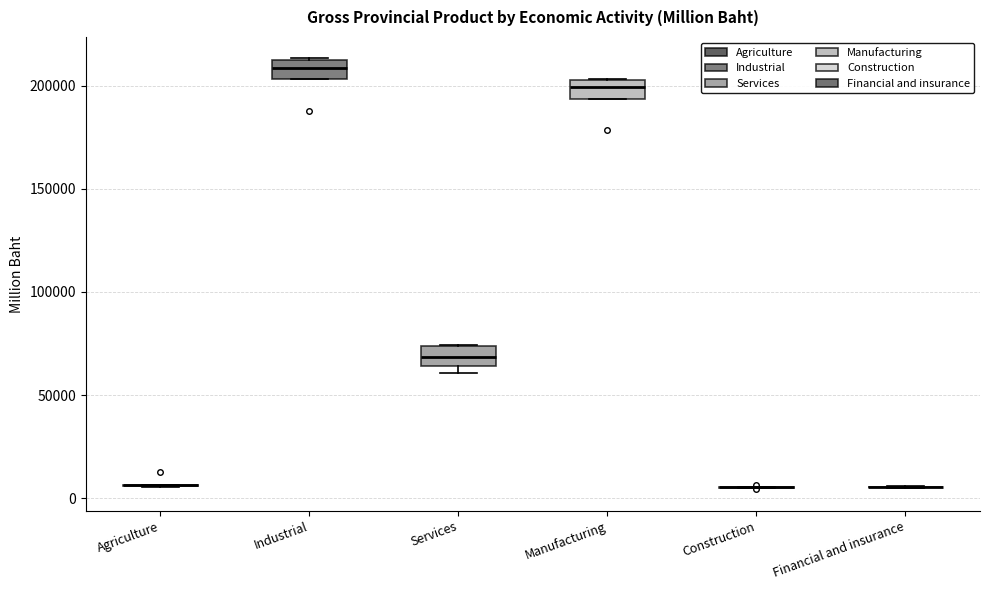

Reading left to right, transcribe this box plot: for each box, give where its median line is, the range the box spans, and where its two whiskers end, as read against the y-axis. The values are not printed on the chart, so give them approximately, as read against the axis.

Agriculture: box collapsed to a line at 5000, whiskers 5000 to 5000
Industrial: median 210000 (inside the box), box 205000 to 210000, whiskers 205000 to 215000
Services: median 70000, box 65000 to 75000, whiskers 60000 to 75000
Manufacturing: median 200000, box 195000 to 205000, whiskers 195000 to 205000
Construction: box collapsed to a line at 5000, whiskers 5000 to 5000
Financial and insurance: box collapsed to a line at 5000, whiskers 5000 to 5000